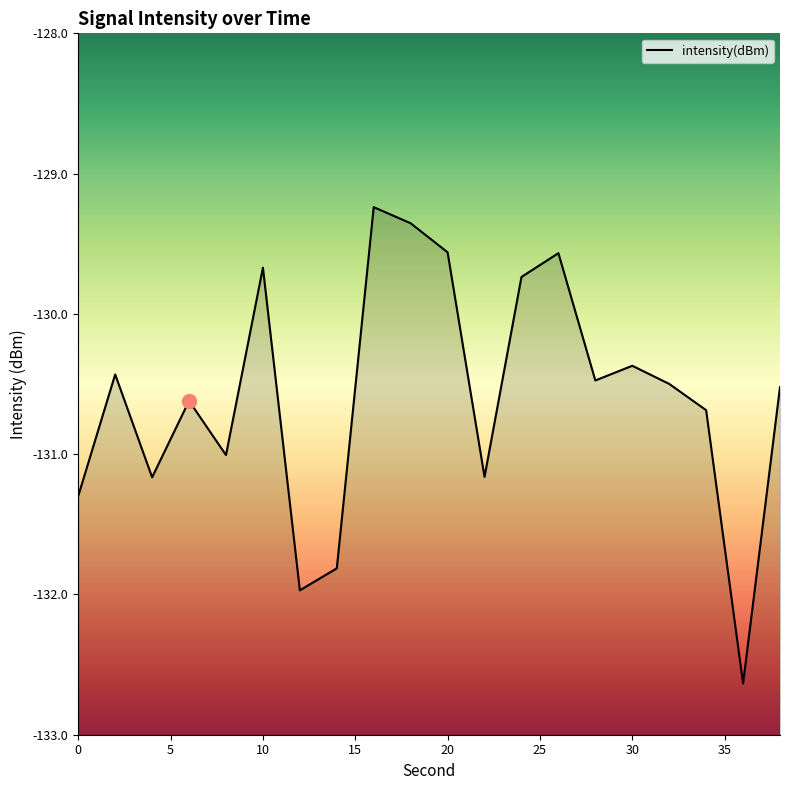

What is the greatest value displayed?

-129.2